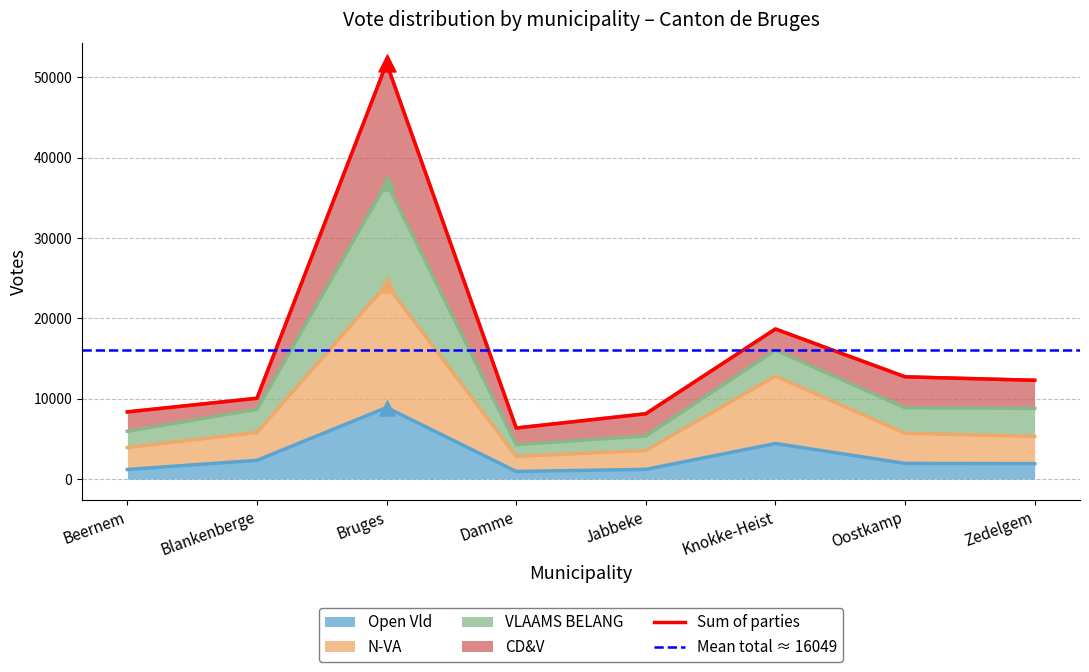

At which category is the sum across all series the highest?

Bruges